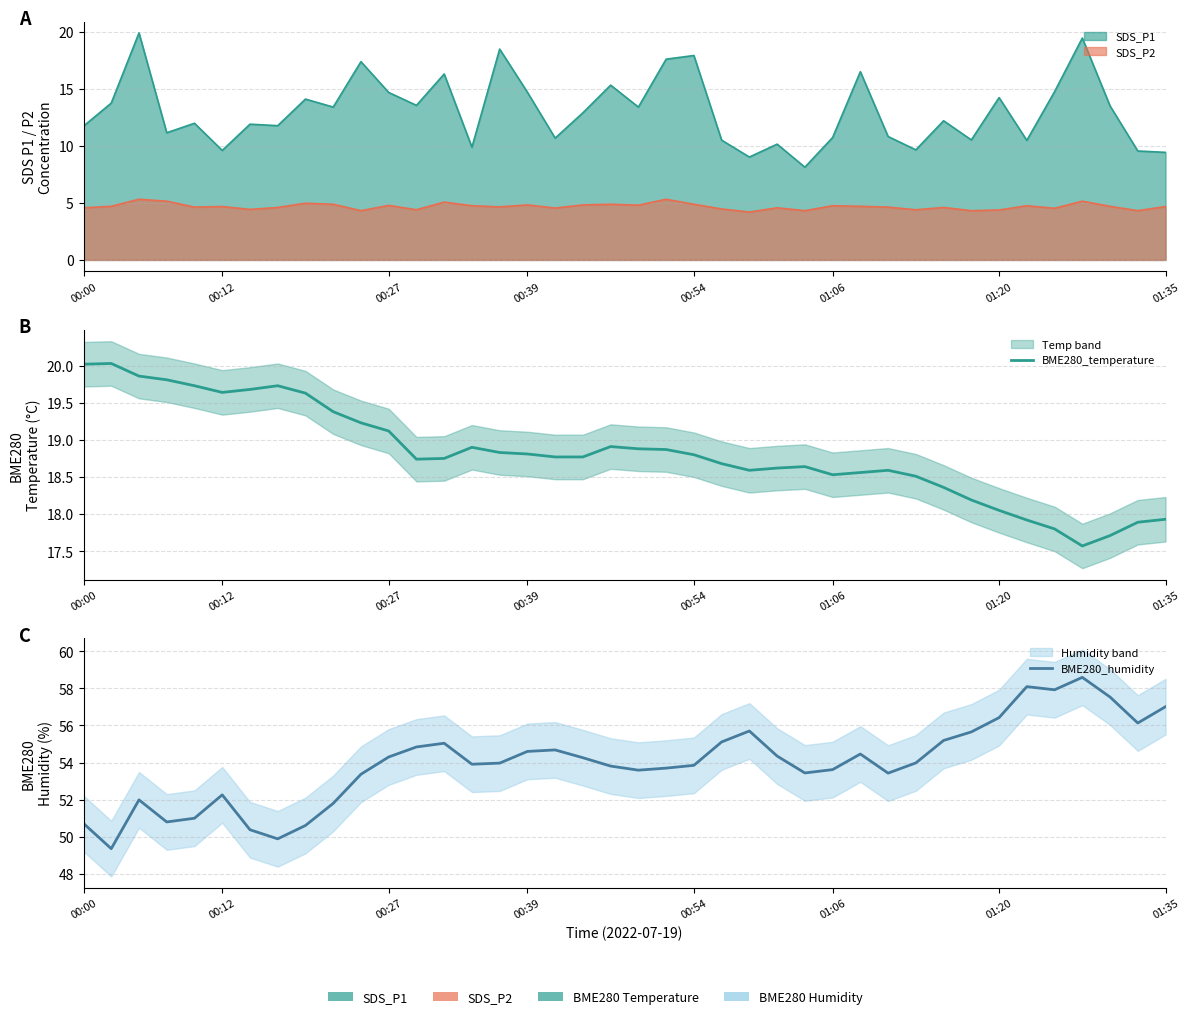

True or false: BME280_humidity and BME280_temperature intersect in this chart.

False